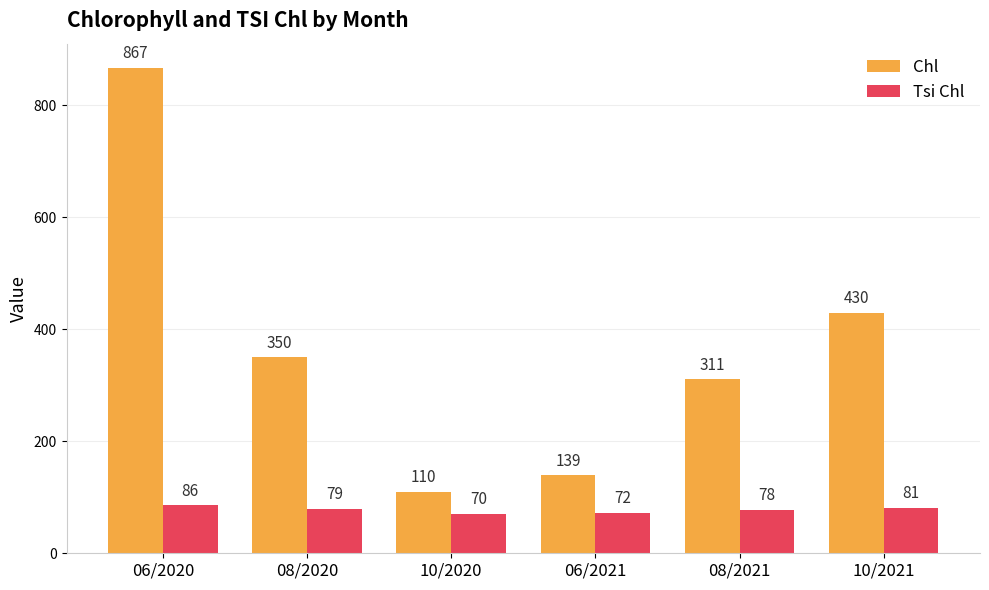

What is the difference between the highest and lowest values at 06/2021?

67